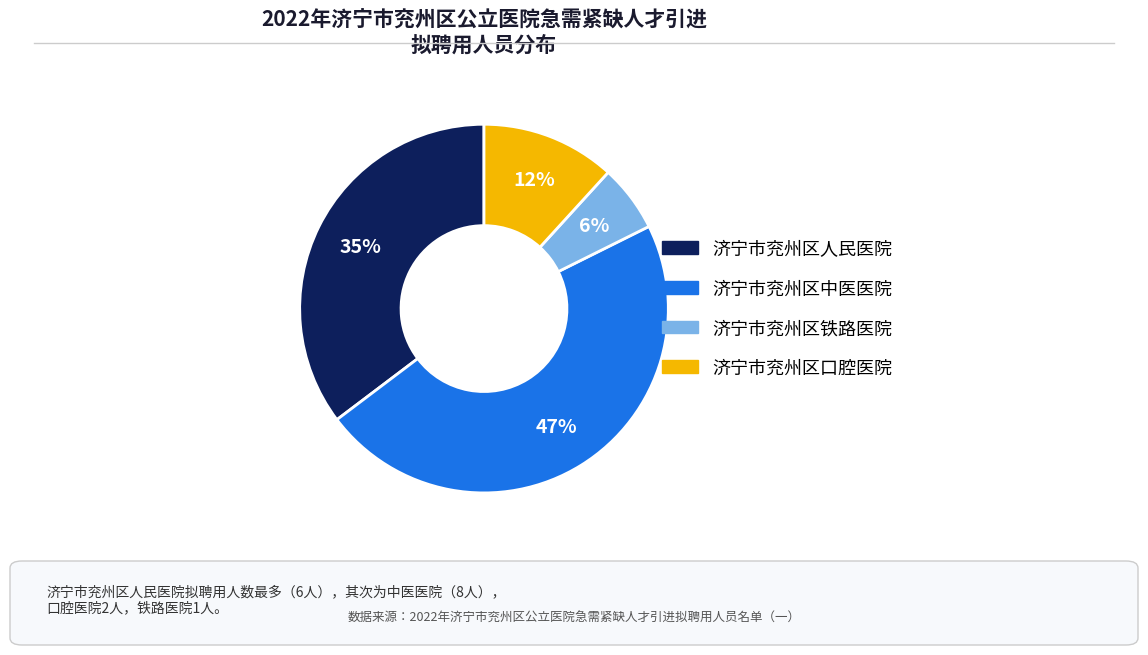

How many segments does this pie chart have?

4